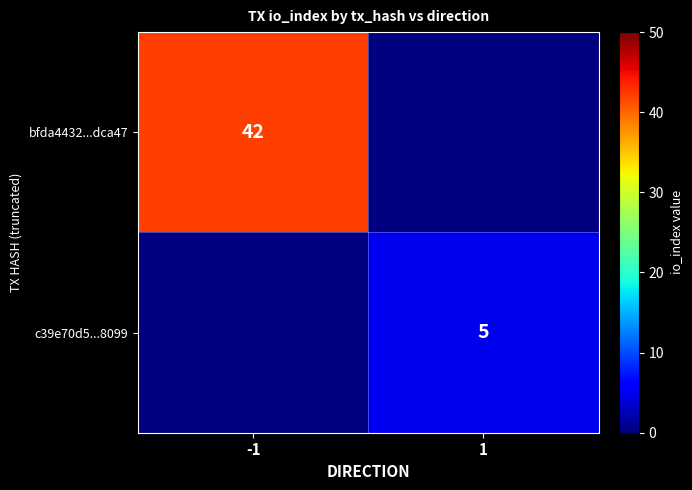

The bfda4432...dca47 series shows 68 at -1. True or false?

False